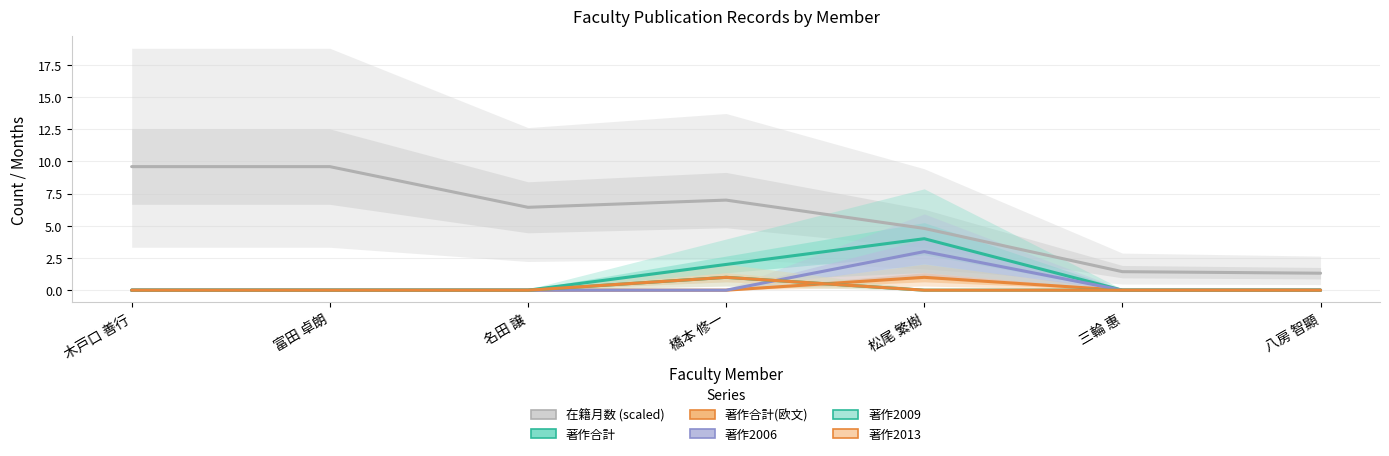

What is the difference between the maximum and minimum values in the 著作2006 series?

3.0